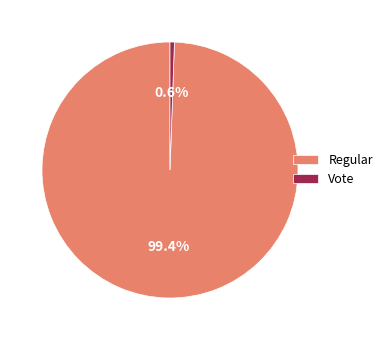

To the nearest percent, what is the difference between the Vote and Regular slice percentages?

99%